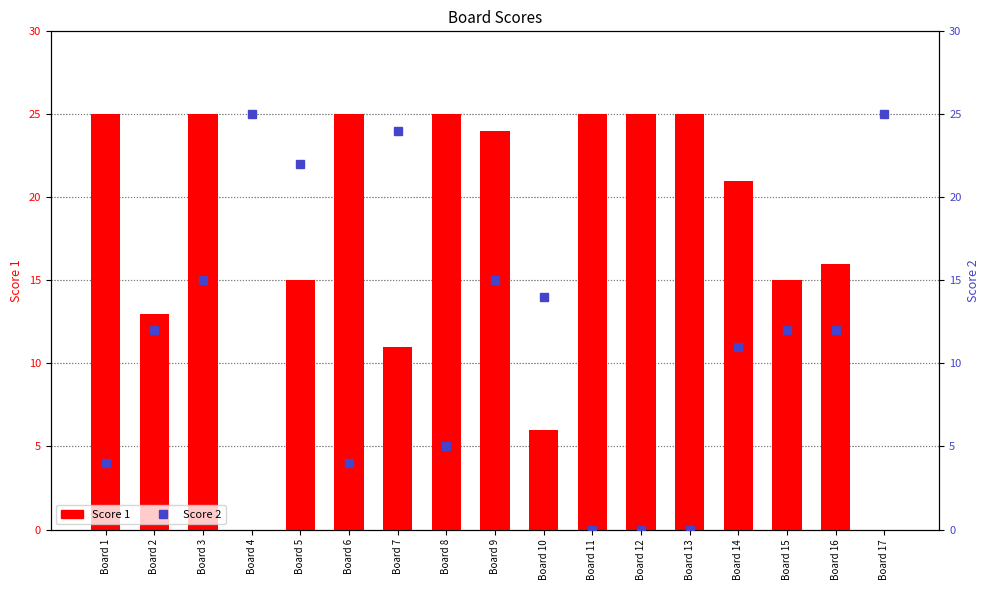

Which series has the widest spread of values?

Score 1